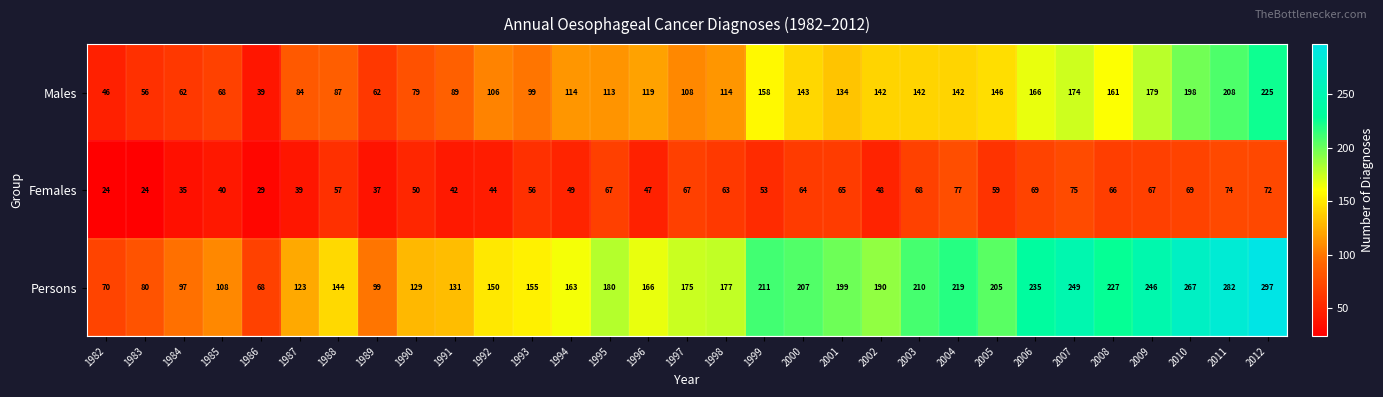

Is it true that Females equals 42 at 1991?

True